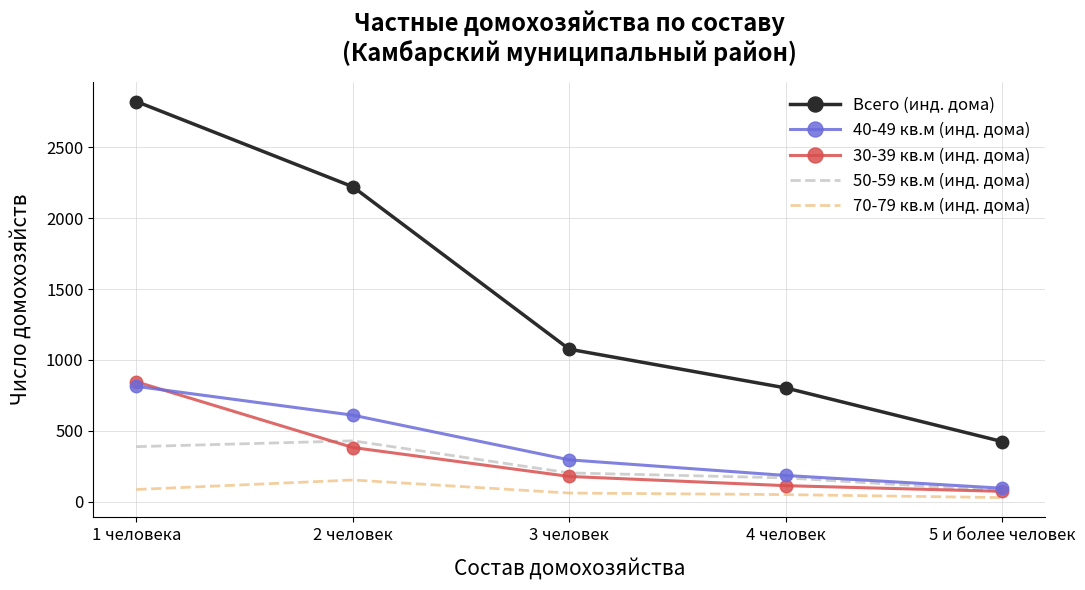

Which series has the widest spread of values?

Всего (инд. дома)